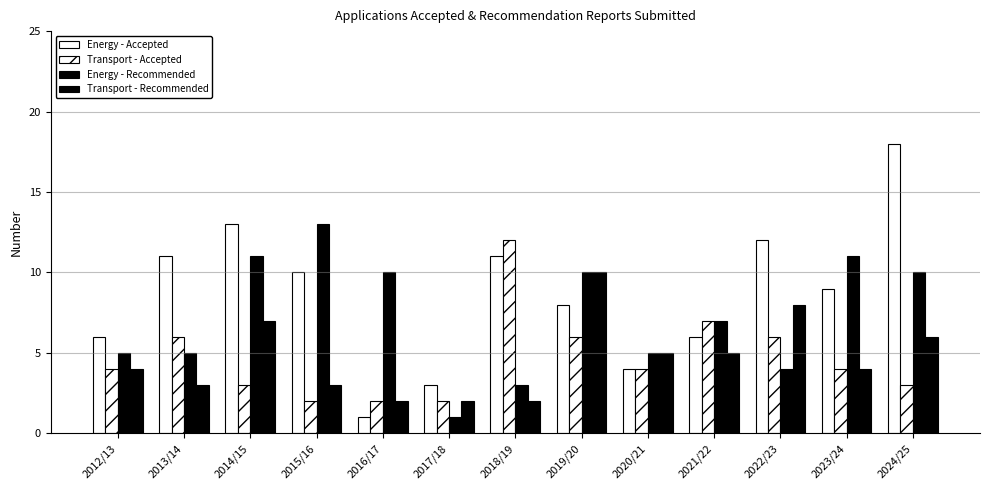

What is the spread (max minus min) of values at 2017/18?

2